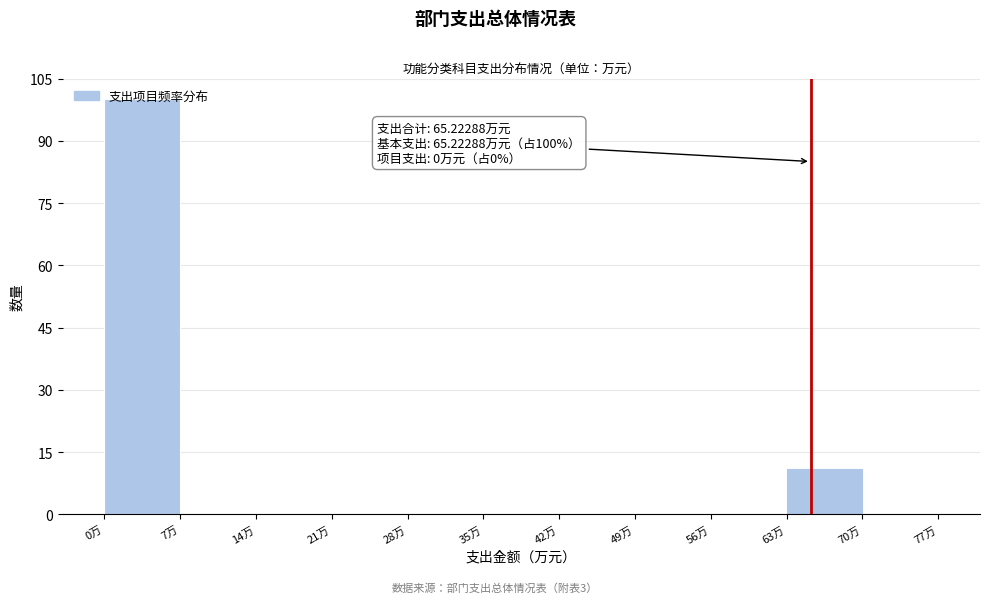

Which range on the x-axis has the tallest bar?

0 to 7